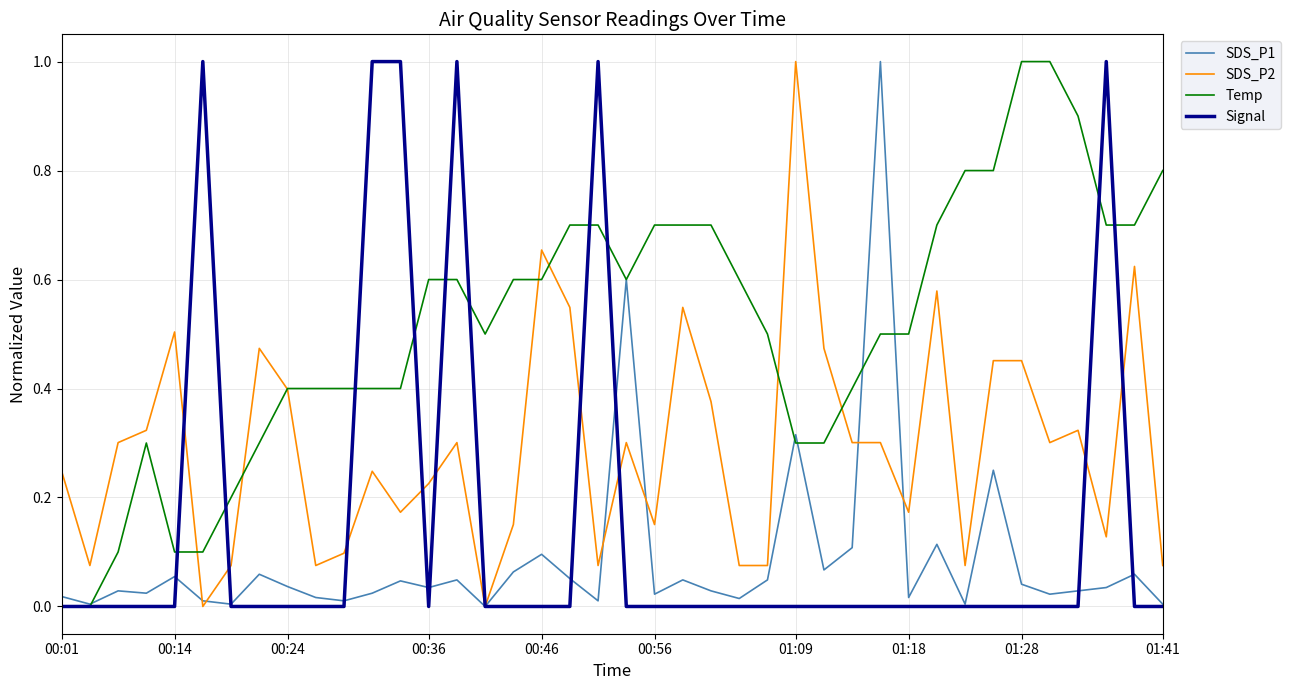

Which series has the largest total across all categories?

Temp